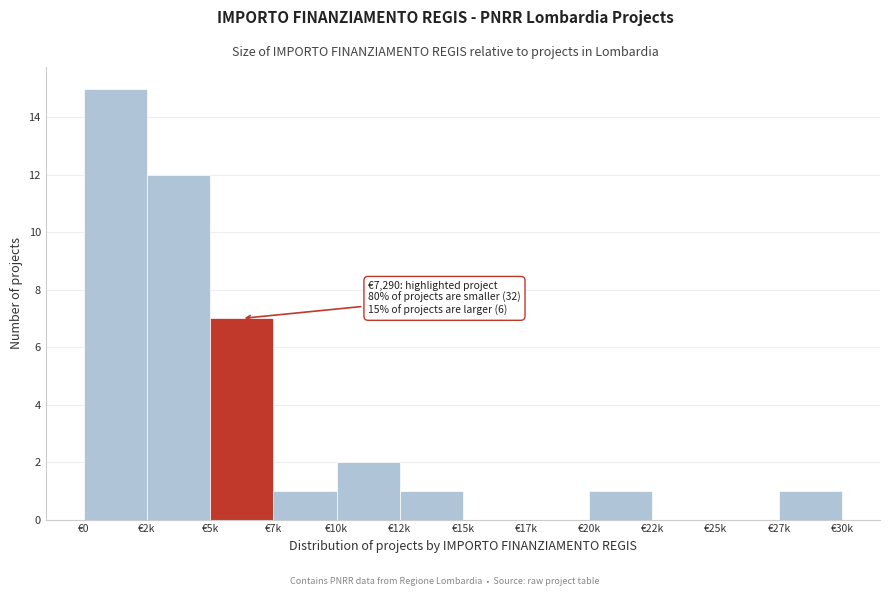

Reading left to right, extract all data points from this chart.

€0=15	€2k=12	€5k=7	€7k=1	€10k=2	€12k=1	€15k=0	€17k=0	€20k=1	€22k=0	€25k=0	€27k=1